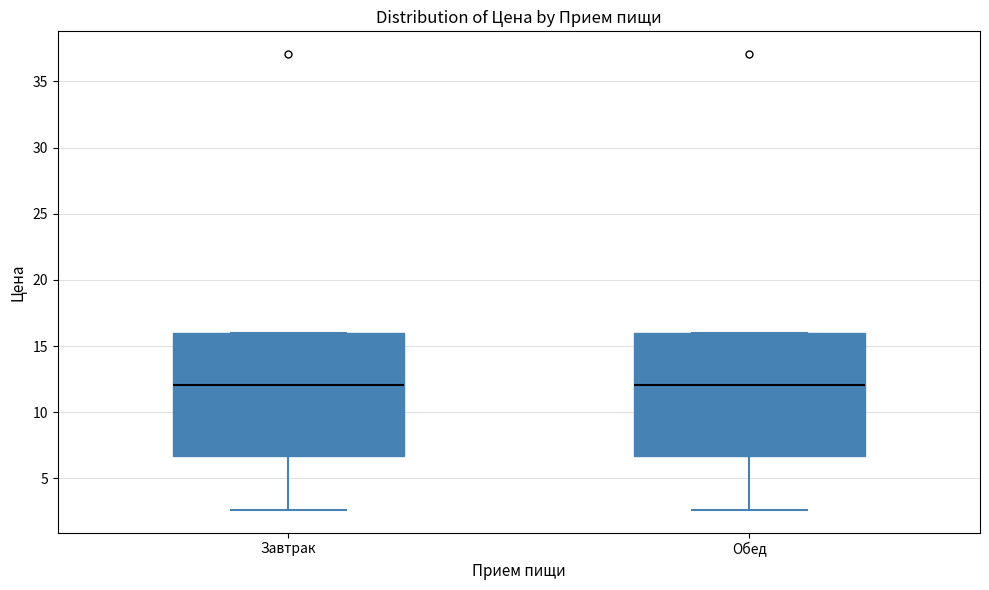

Where does the median line of the box for Обед sit on the y-axis? The values are not printed on the chart, so give them approximately, as read against the axis.

12.0